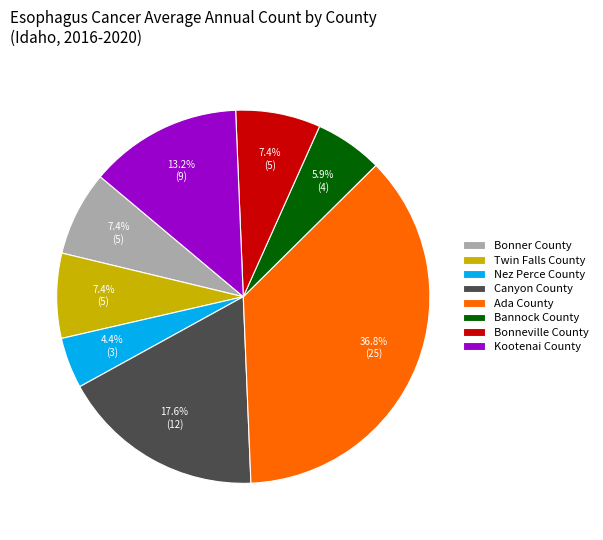

What percentage is the Kootenai County slice, to the nearest percent?

13%